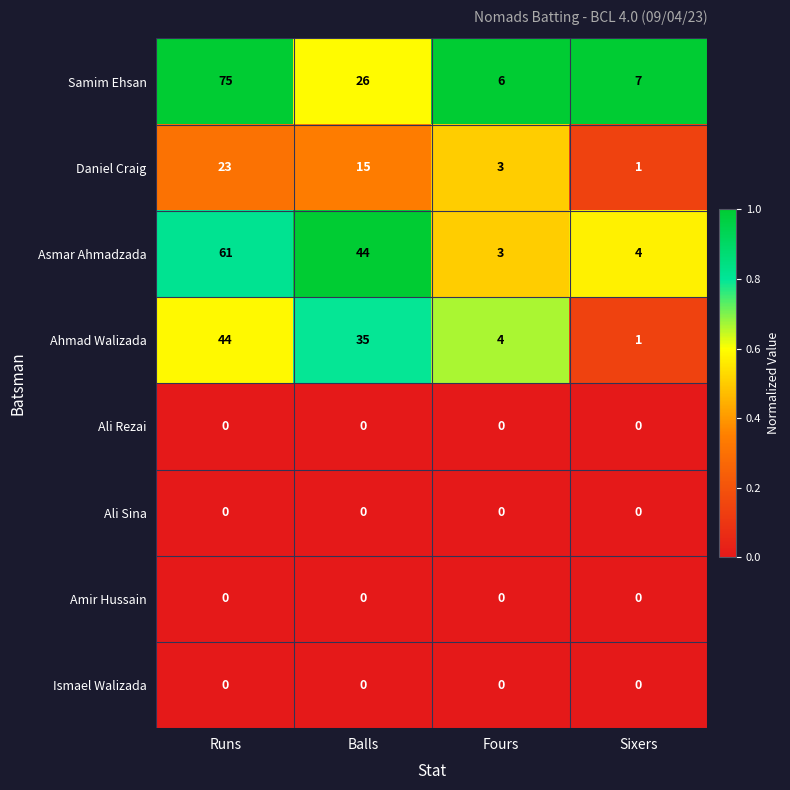

What is the total value across all series at Runs?

203